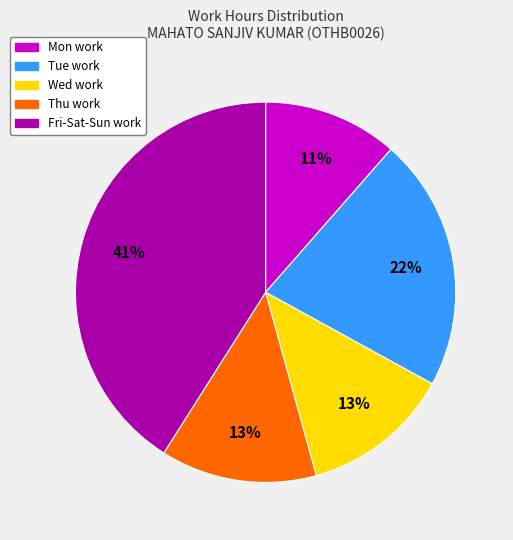

How many segments does this pie chart have?

5